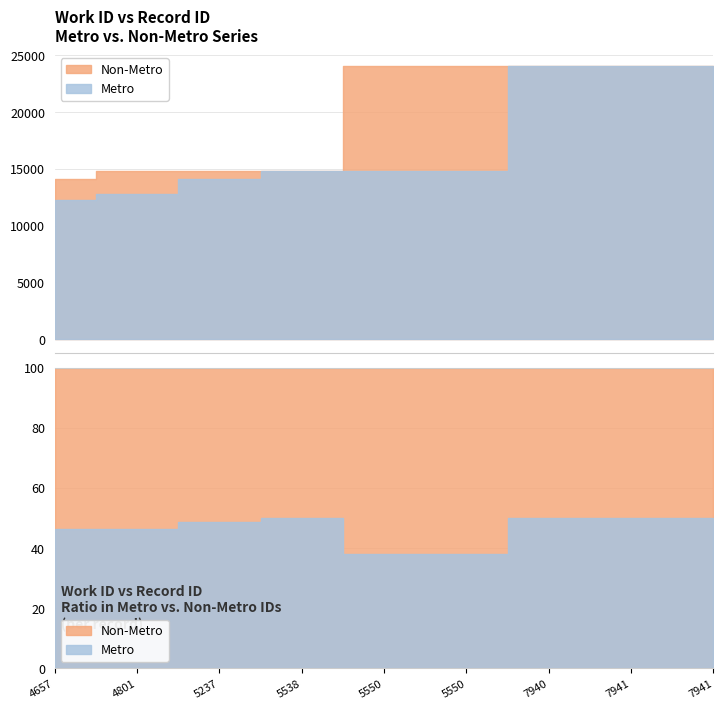

Which label corresponds to the smallest value in the chart?

4657